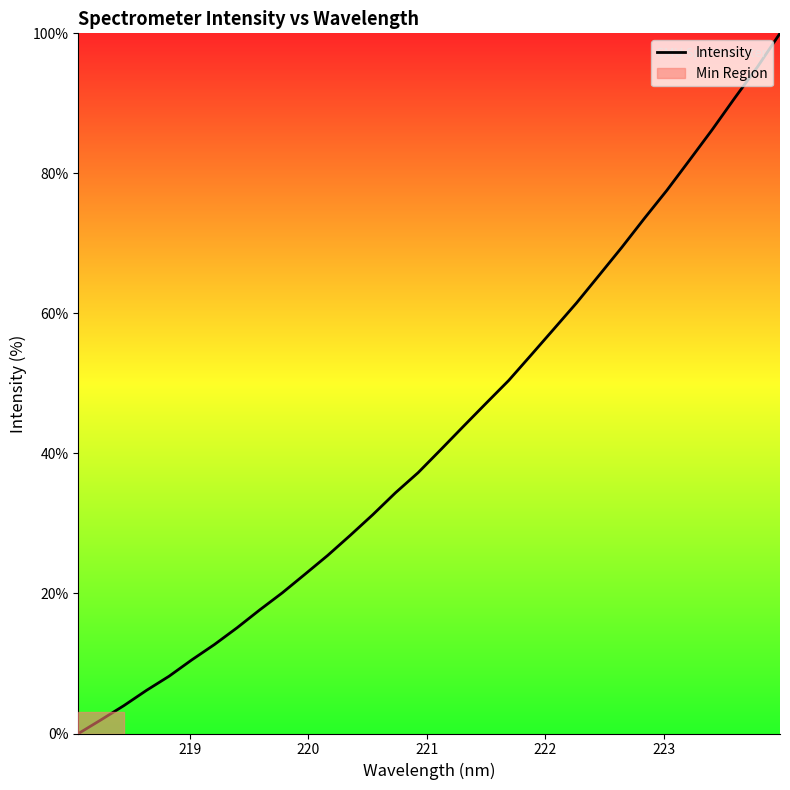

What is the difference between the maximum and minimum values?

100.0